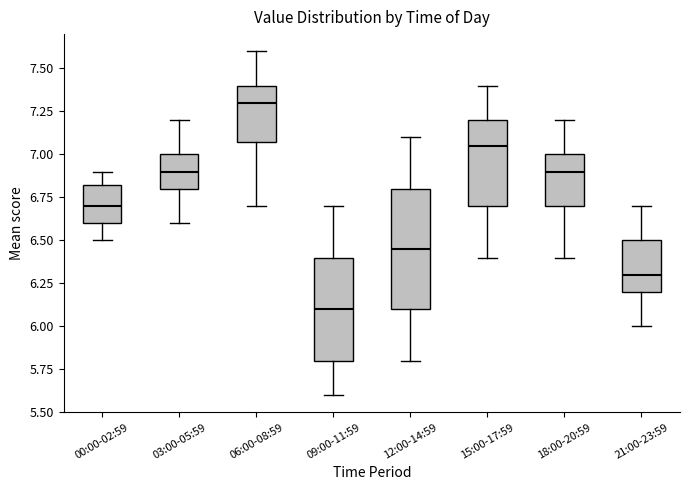

Comparing the boxes themselves (not the whiskers), which one is the tallest?

12:00-14:59